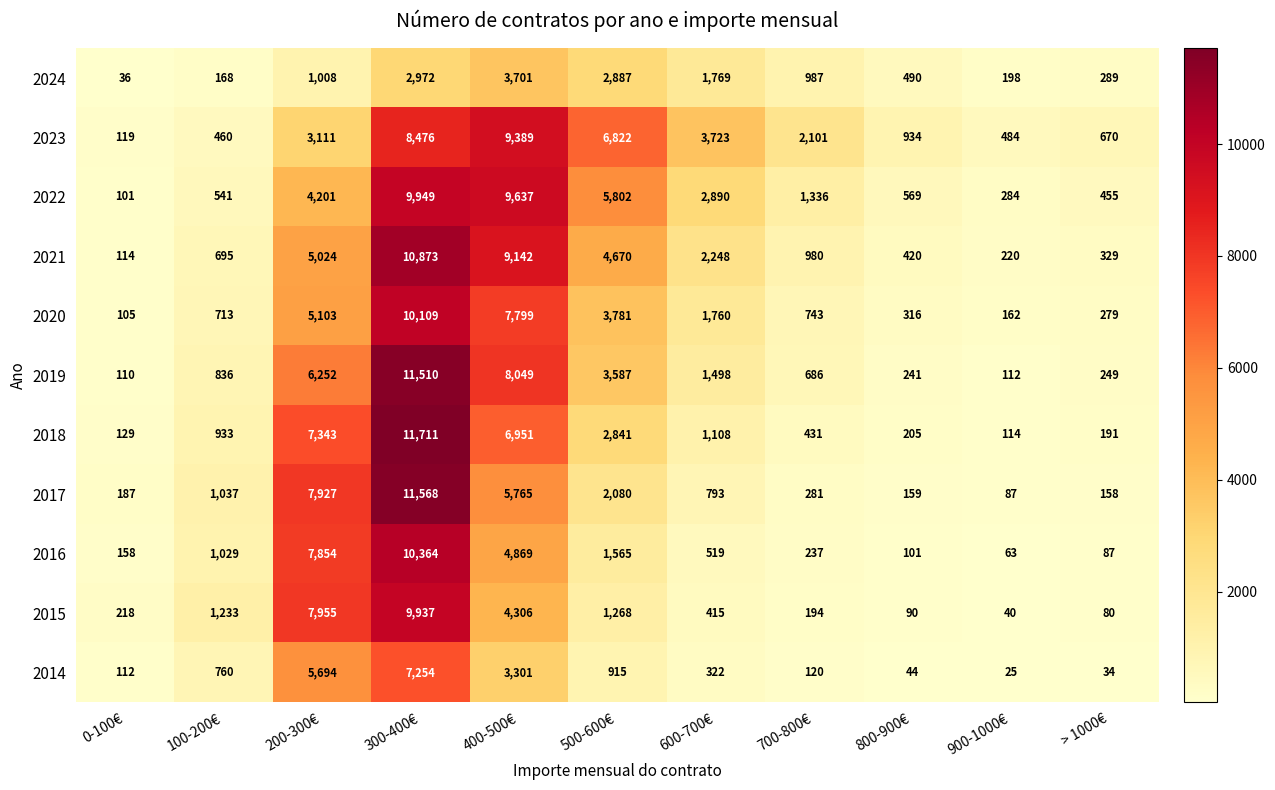

How many data points in 2014 are less than 322?

5